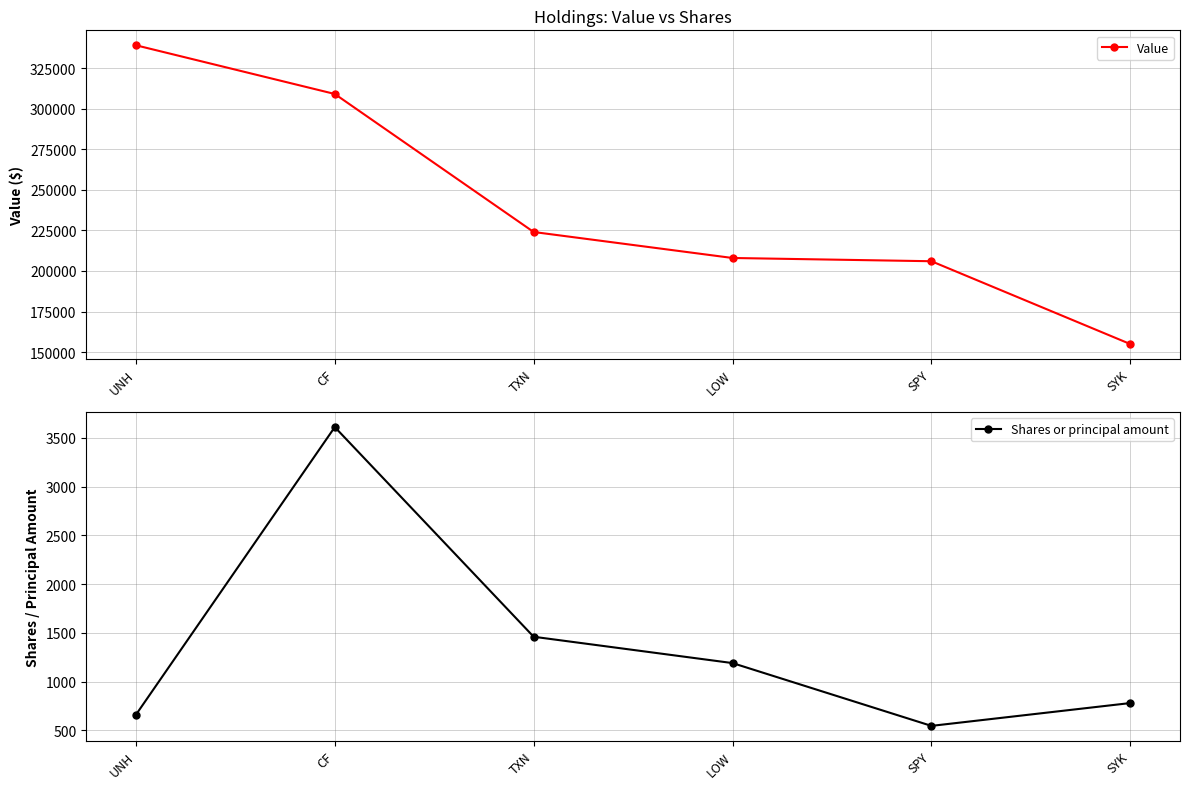

At which category is the sum across all series the highest?

UNH